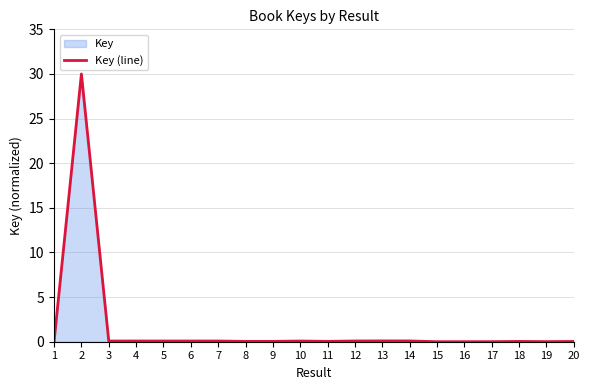

What is the average value?

1.5